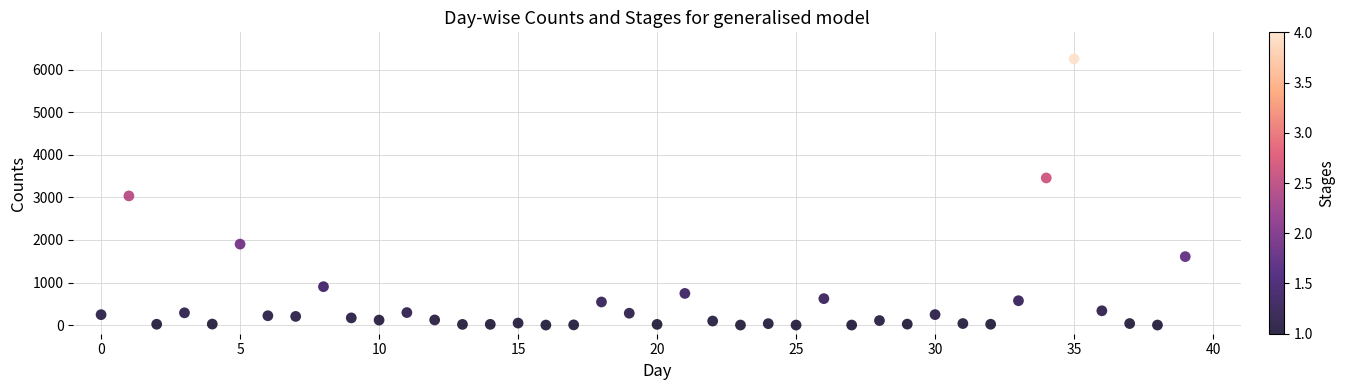

What is the range of Y values (max minus min)?

6246.0